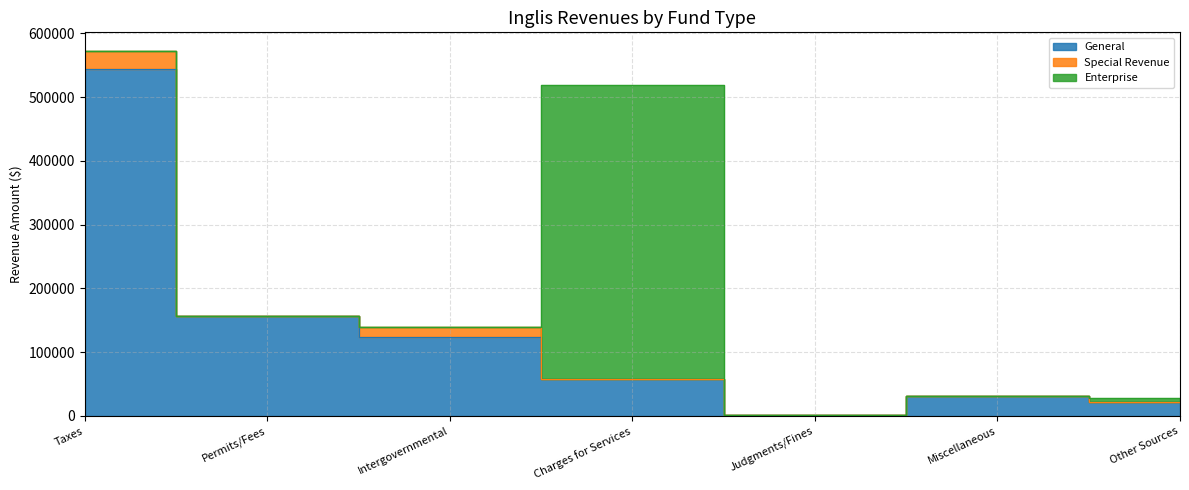

At Intergovernmental, list the series in order from largest to smallest.

General, Special Revenue, Enterprise